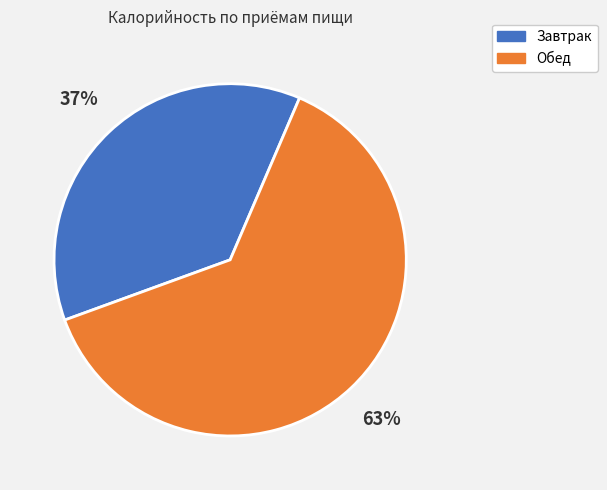

Approximately how many times larger is the value at Обед compared to Завтрак?

1.7